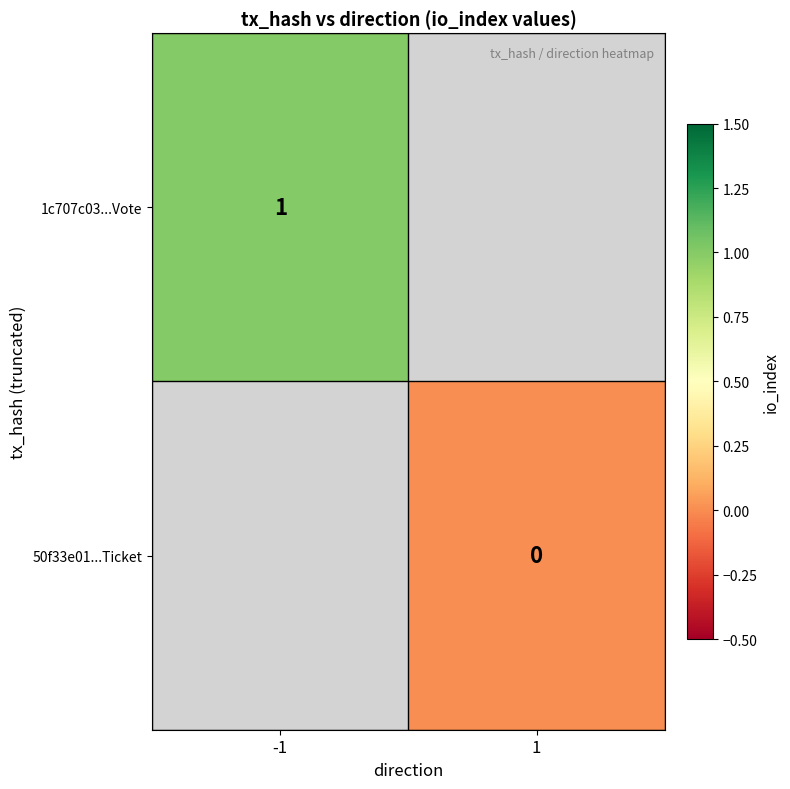

At which label does 1c707c03...Vote reach its peak?

-1